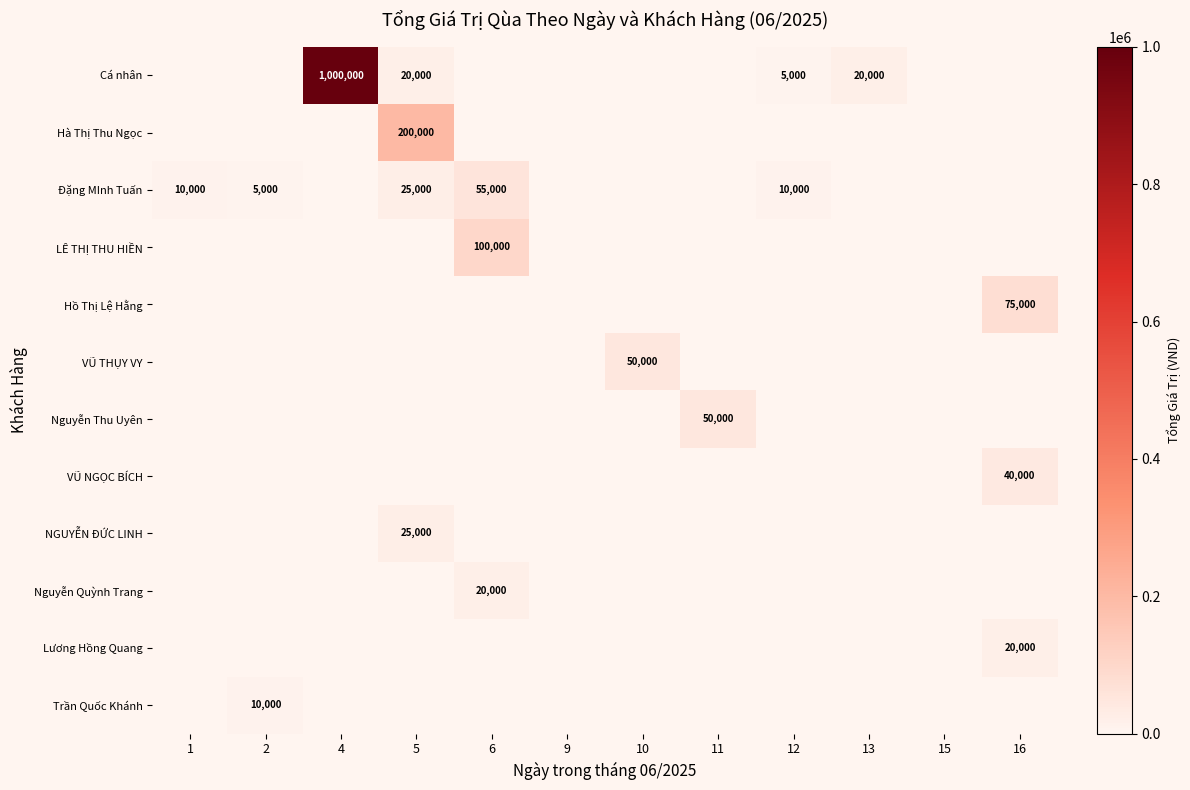

True or false: Đặng MInh Tuấn has a value of 90023 at 6.

False